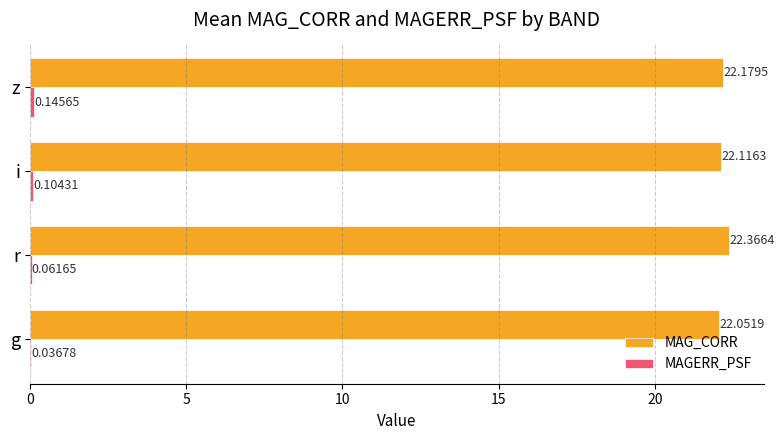

What is the total value across all series at r?

22.4